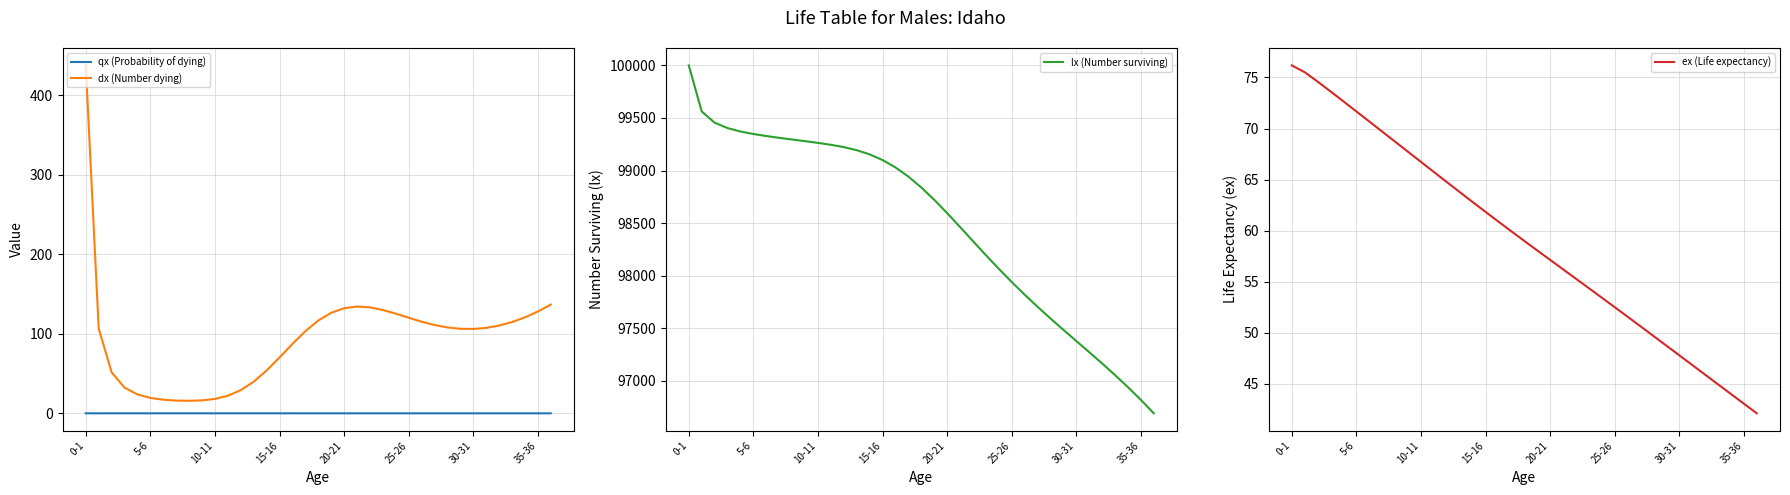

Is it true that dx (Number dying) equals 22.1 at 11?

True